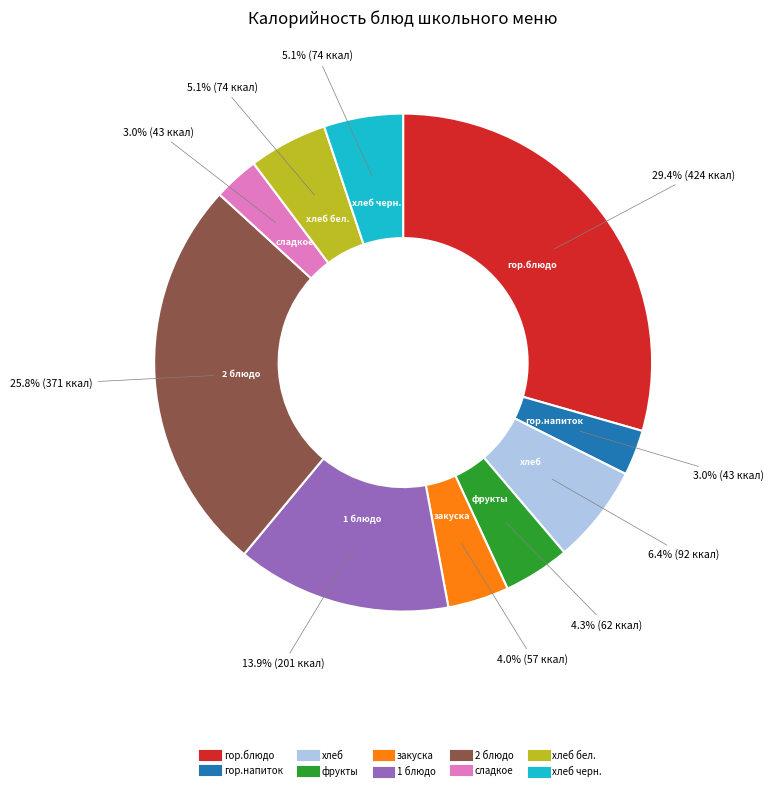

To the nearest percent, what is the average slice percentage?

10%